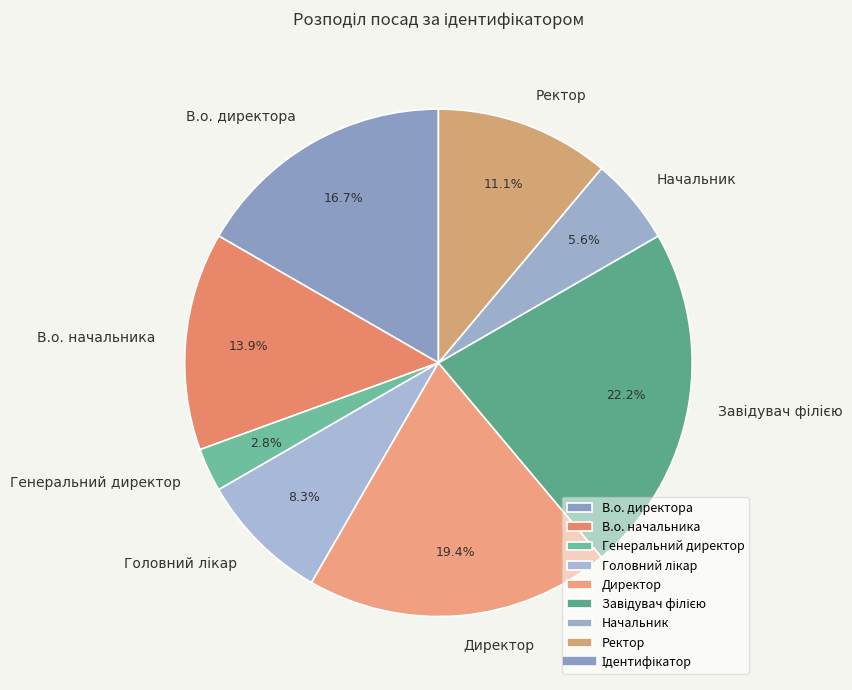

What portion of the pie excludes Директор?

80.6%